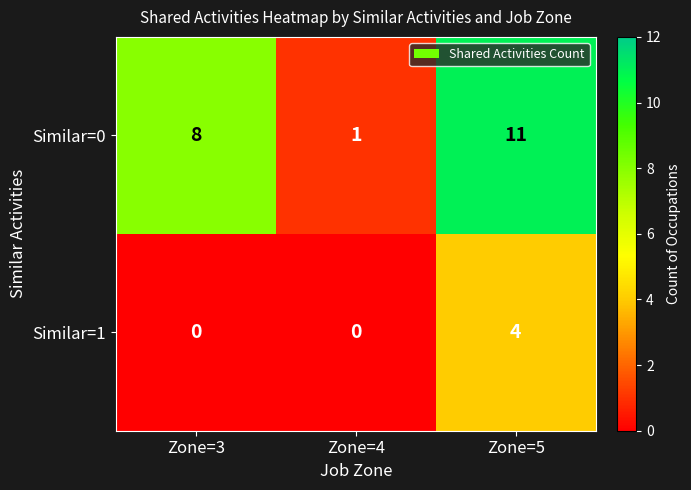

What is the total value across all series at Zone=4?

1